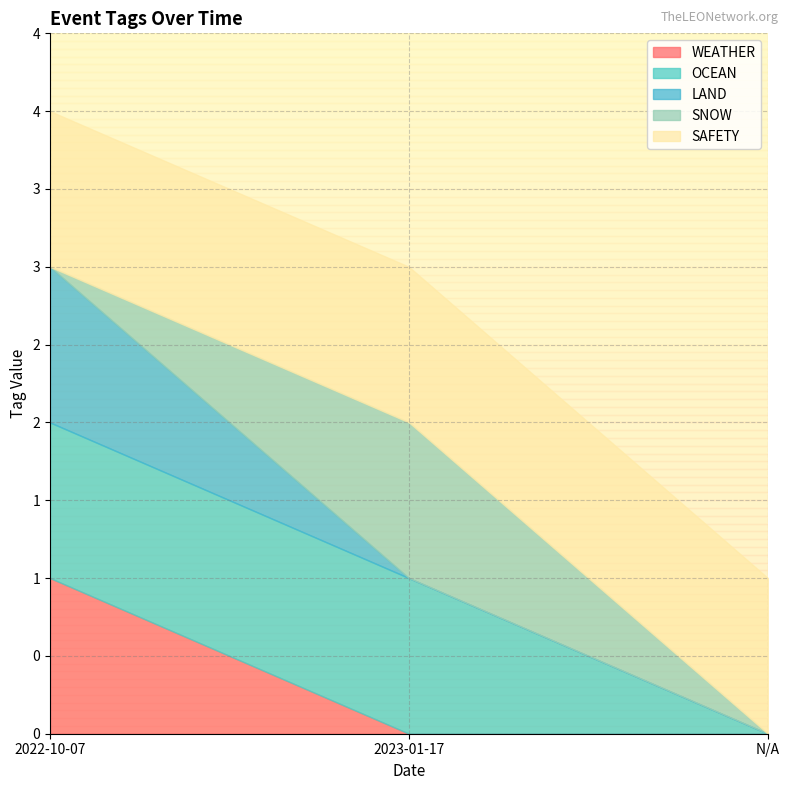

How many lines are shown in the chart?

5